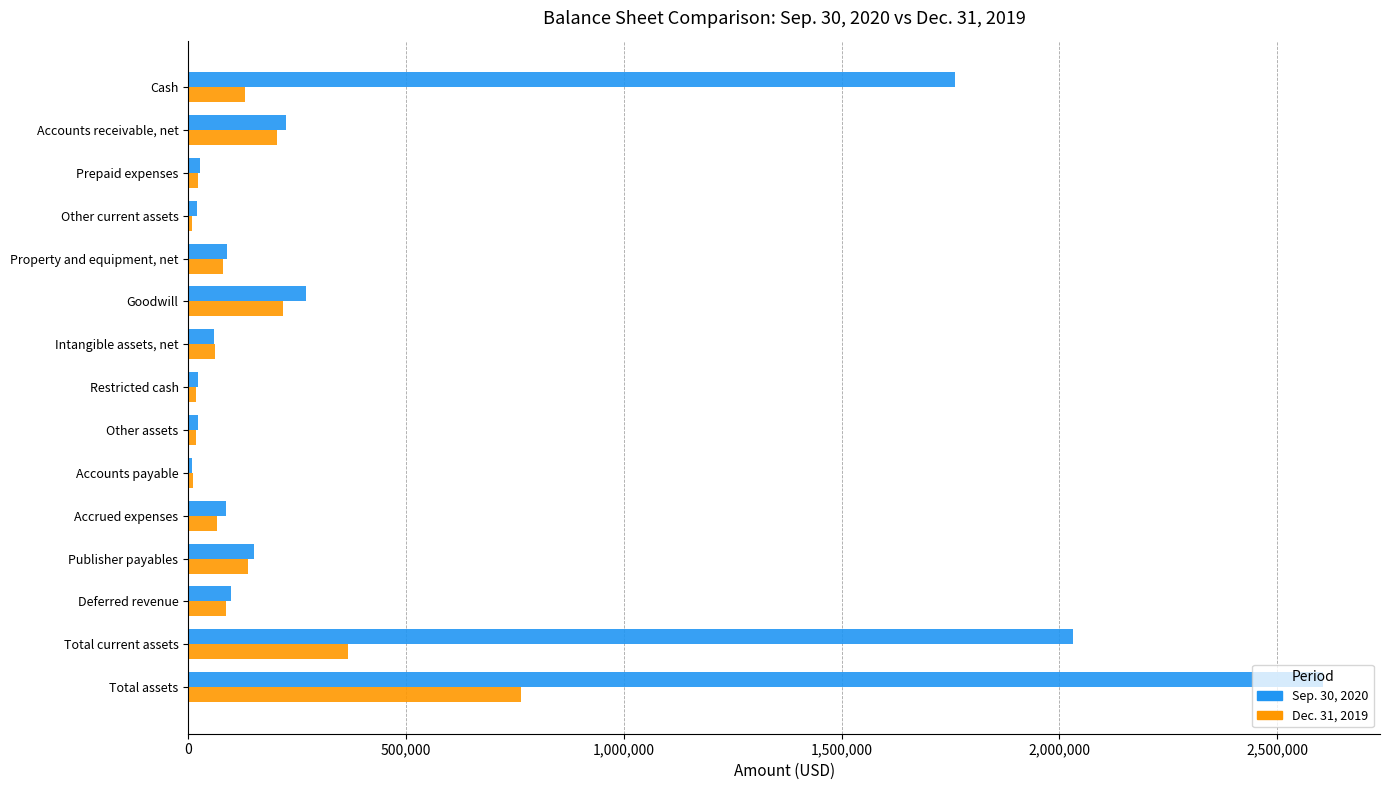

At which category is the sum across all series the highest?

Total assets